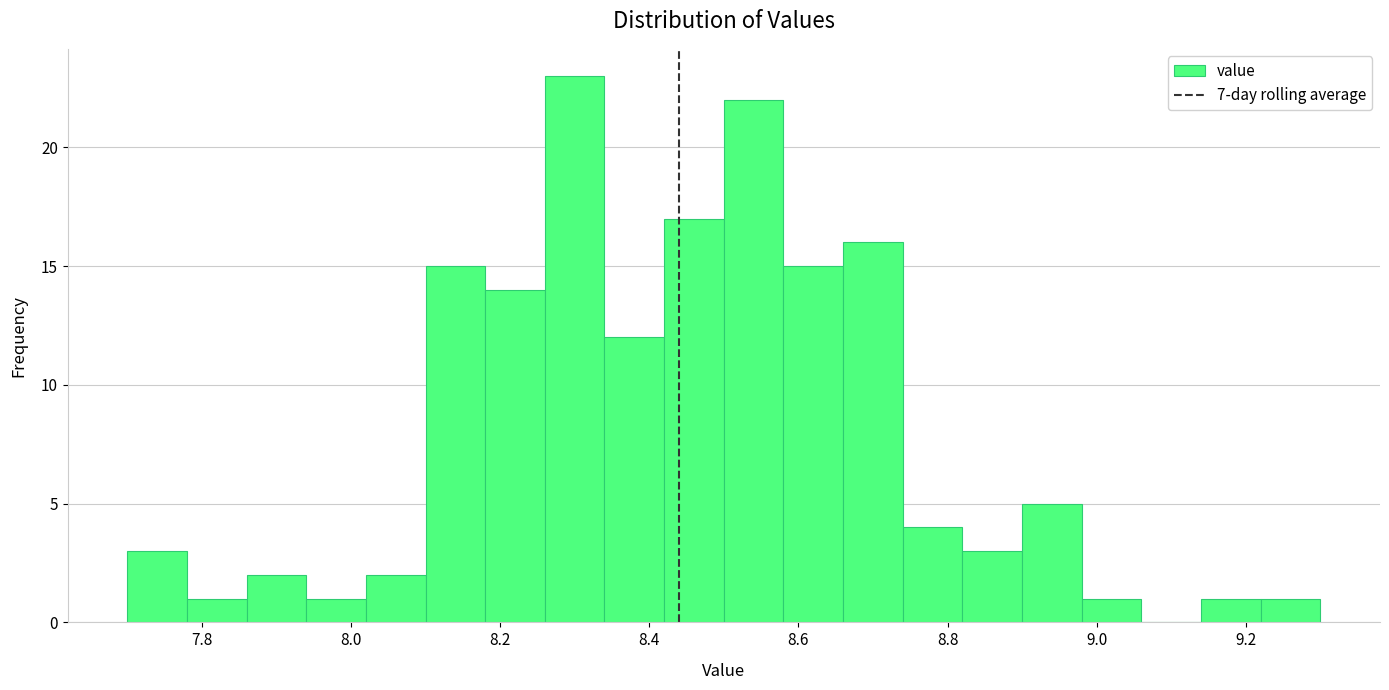

Reading left to right, transcribe this chart: for each bar, give the range it covers on the x-axis and its height. The values are not printed on the chart, so give them approximately, as read against the axis.

7.70 to 7.78: 3
7.78 to 7.86: 1
7.86 to 7.94: 2
7.94 to 8.02: 1
8.02 to 8.10: 2
8.10 to 8.18: 15
8.18 to 8.26: 14
8.26 to 8.34: 23
8.34 to 8.42: 12
8.42 to 8.50: 17
8.50 to 8.58: 22
8.58 to 8.66: 15
8.66 to 8.74: 16
8.74 to 8.82: 4
8.82 to 8.90: 3
8.90 to 8.98: 5
8.98 to 9.06: 1
9.06 to 9.14: 0
9.14 to 9.22: 1
9.22 to 9.30: 1